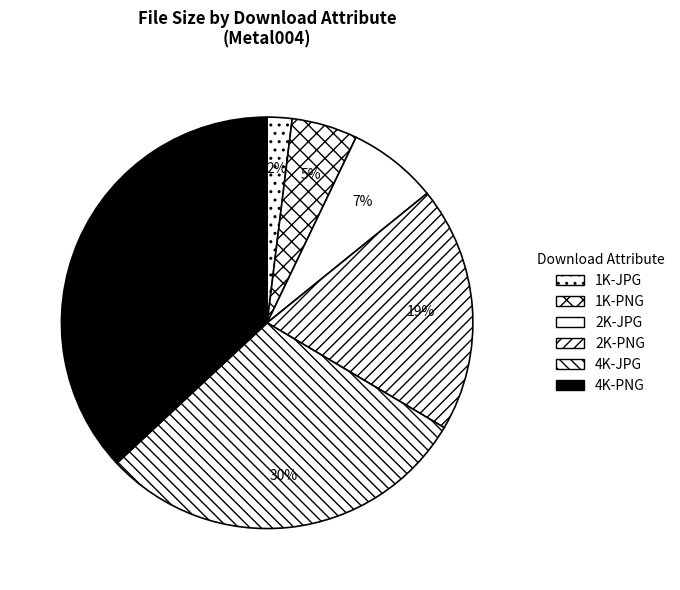

To the nearest percent, what is the average slice percentage?

17%